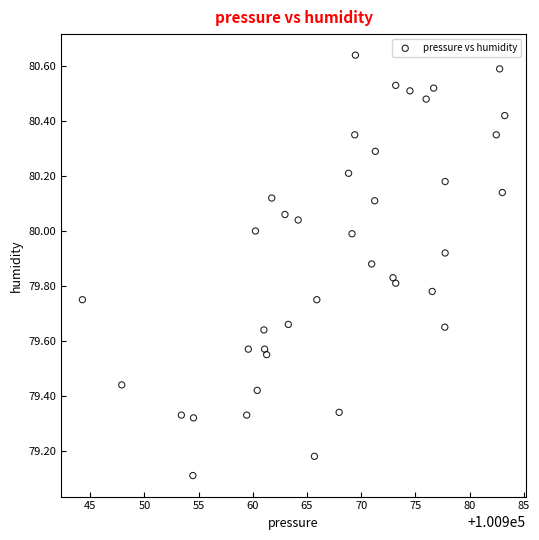

What is the range of X values (max minus min)?

39.0